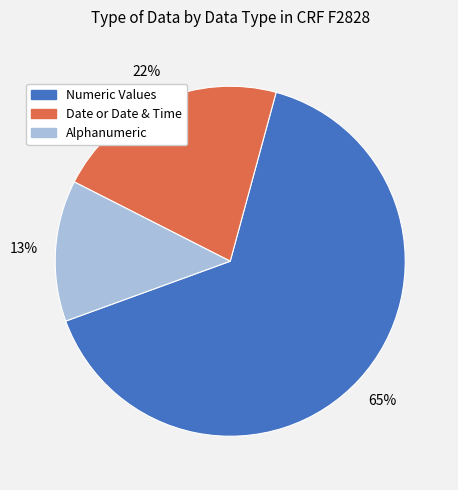

How many segments does this pie chart have?

3